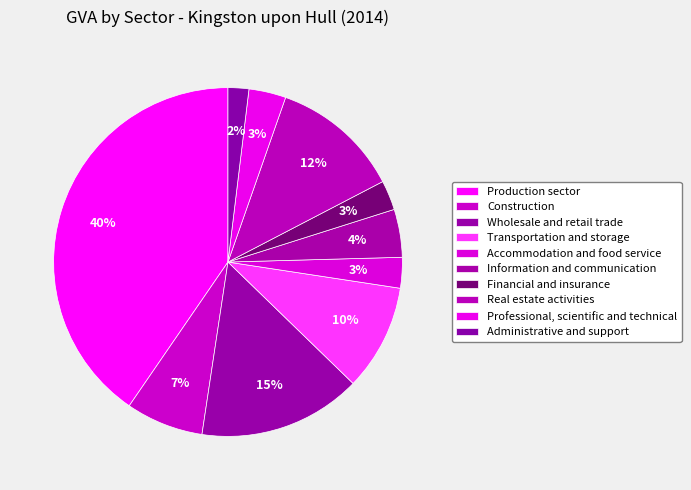

Count the number of slices in the pie.

10